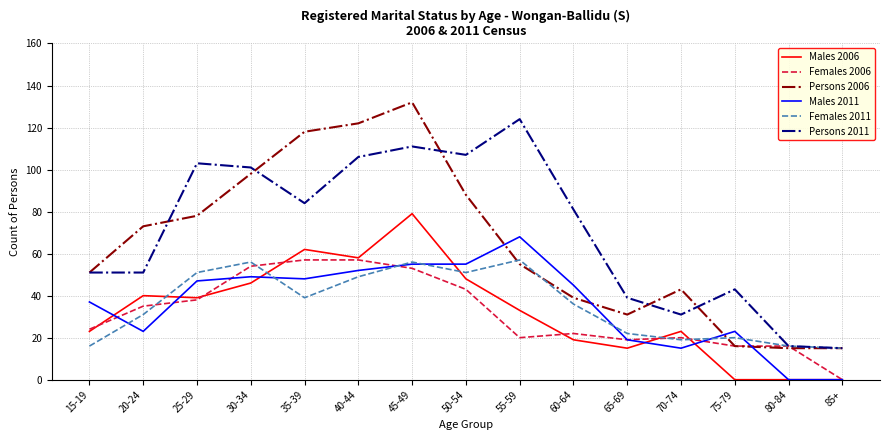

Which series has the largest total across all categories?

Persons 2011